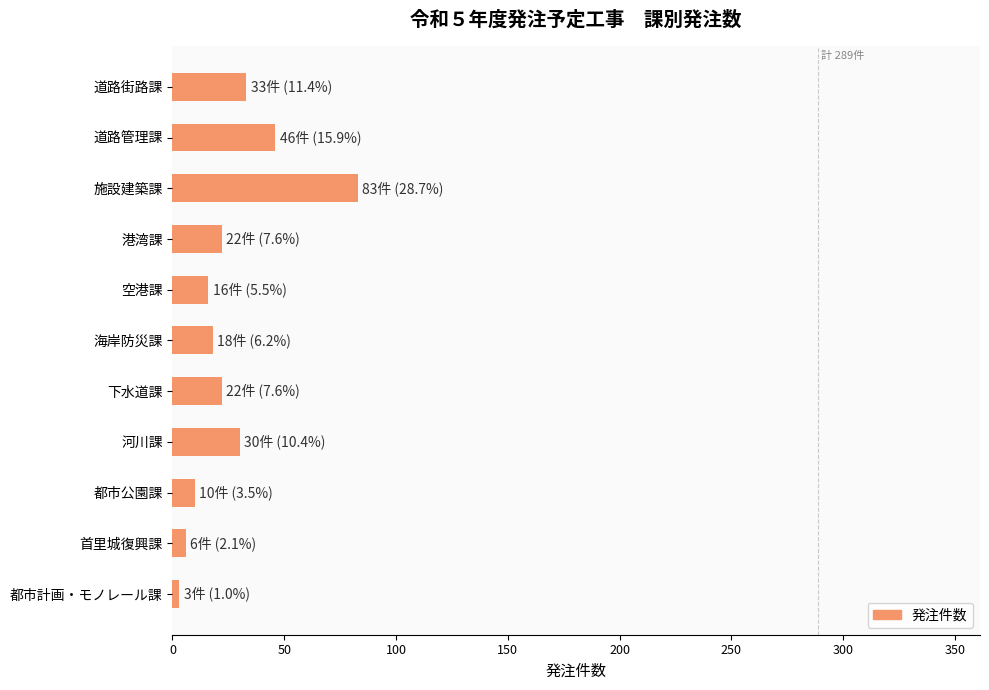

The chart shows a value of 18 at 海岸防災課. True or false?

True